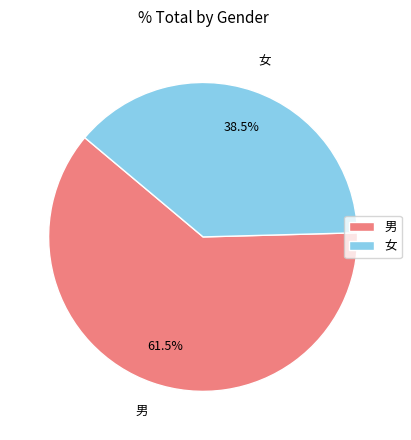

True or false: 男 accounts for 71% of the total.

False